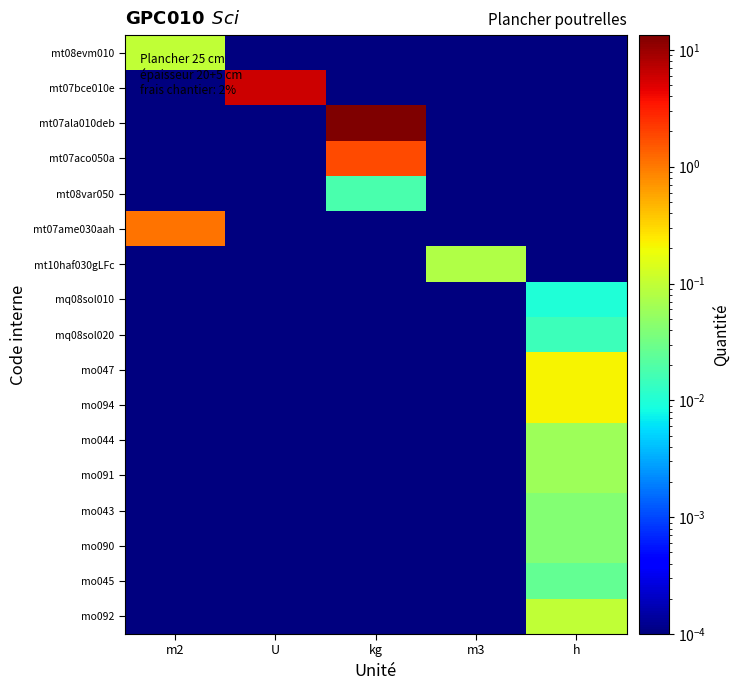

Which series has the largest range (max minus min)?

mt07ala010deb